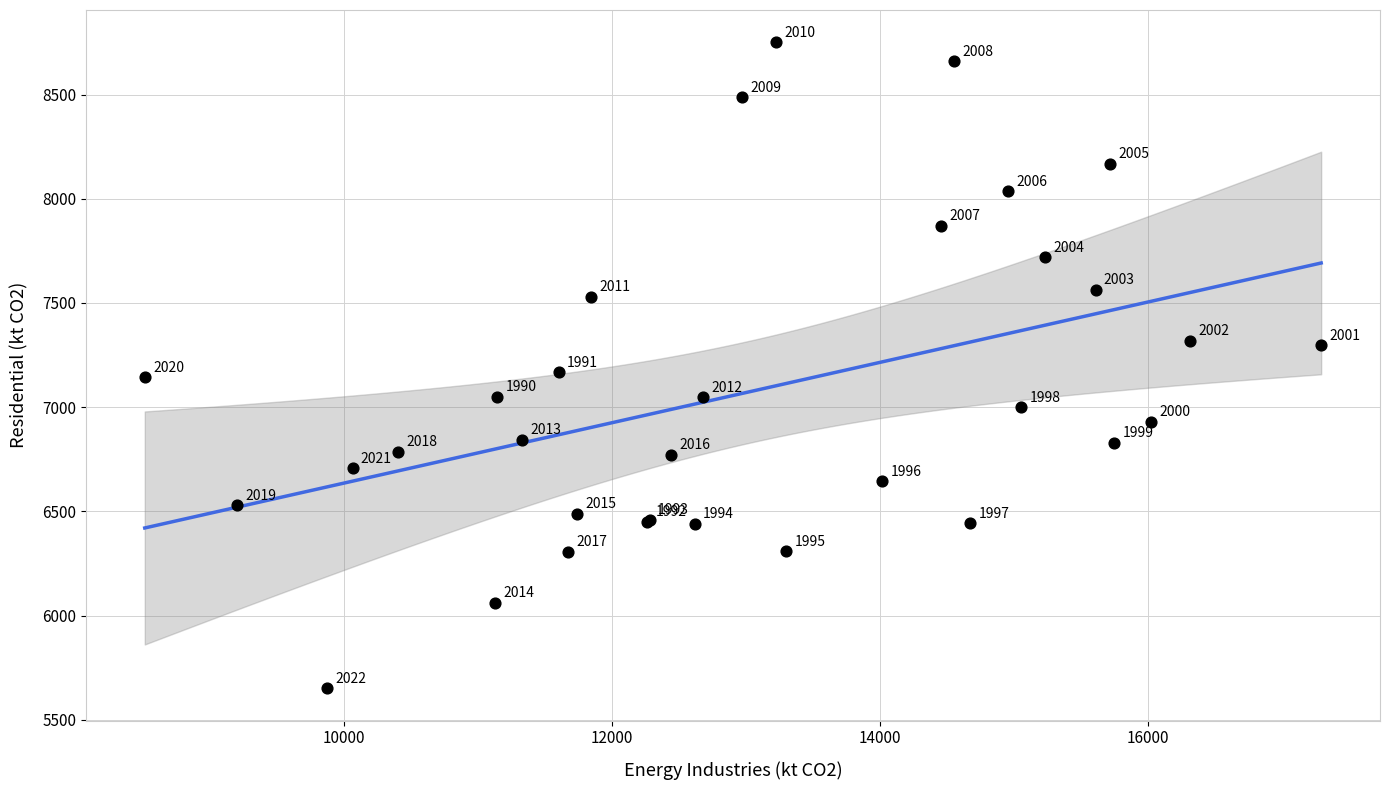

What Y value in the scatter plot is closest to 7200?

7167.7